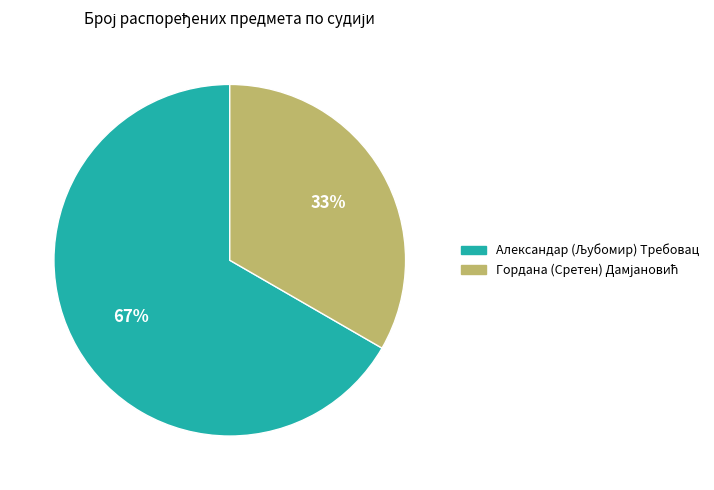

Does any single category account for the majority?

Yes